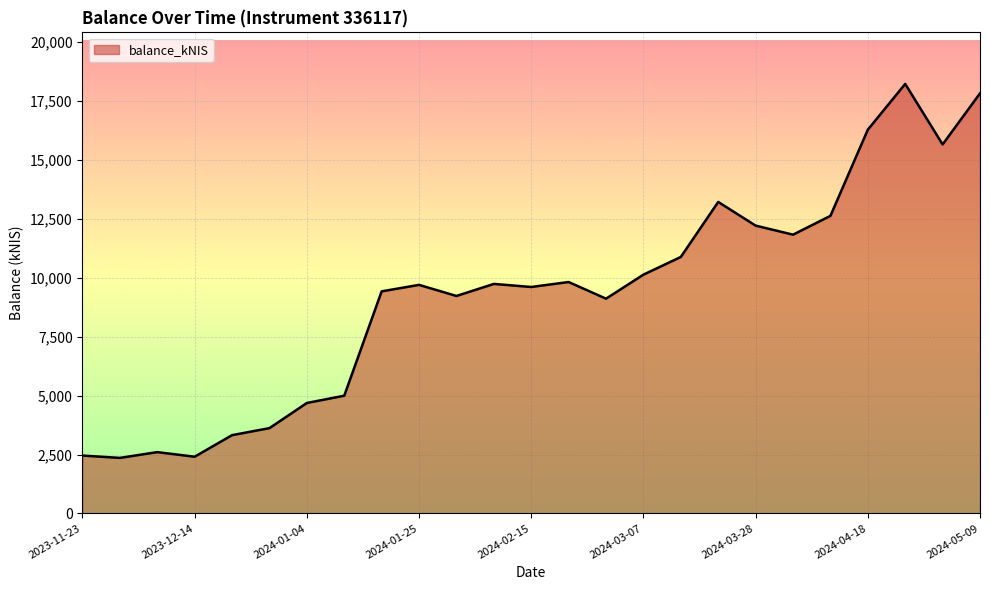

What is the difference between the maximum and minimum values?

15864.2